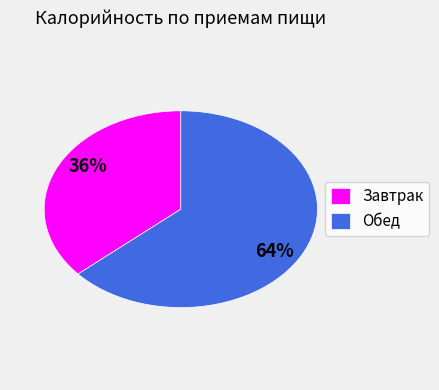

Which category accounts for the majority?

Обед